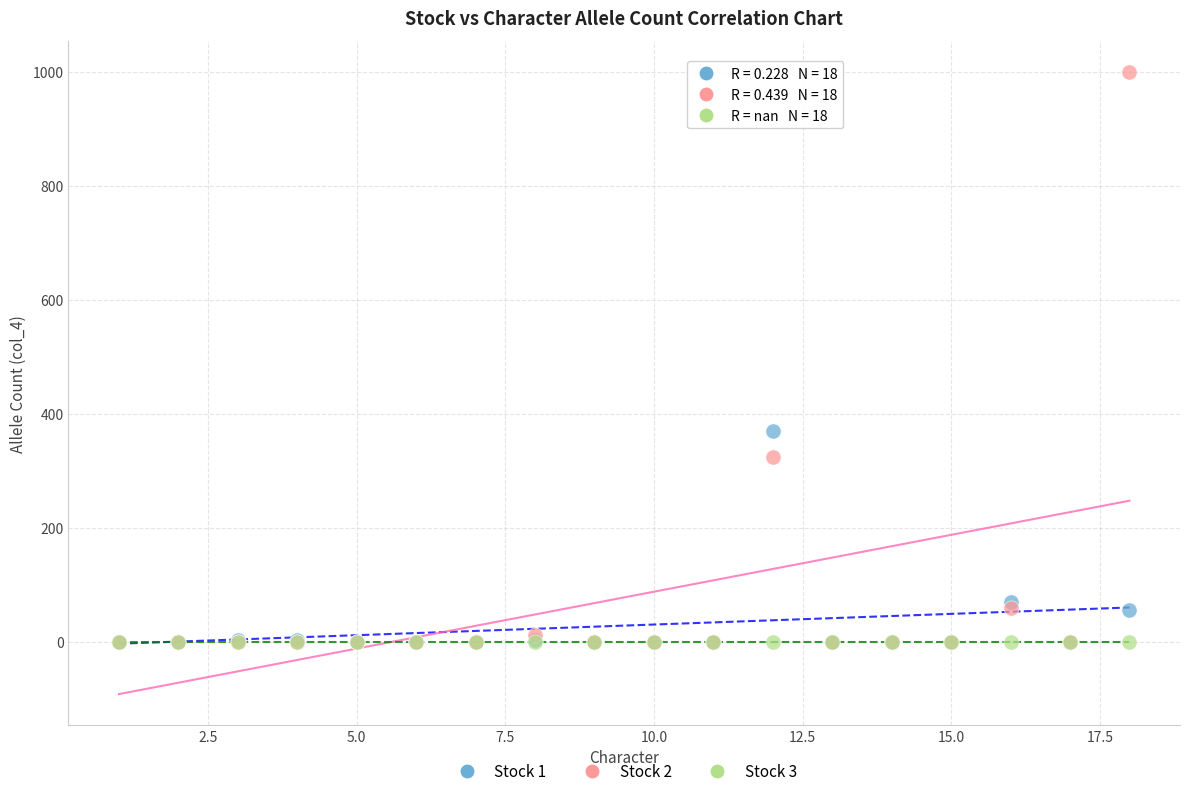

What are all the series names shown in the legend?

Stock 1, Stock 2, Stock 3